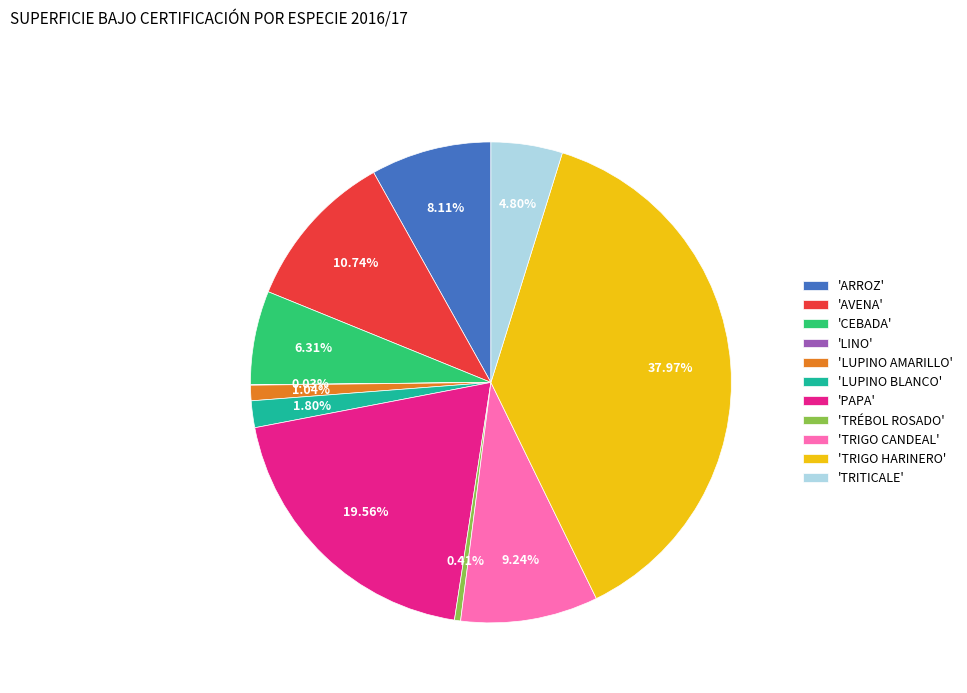

Approximately how many times larger is the value at 'ARROZ' compared to 'LUPINO AMARILLO'?

7.8